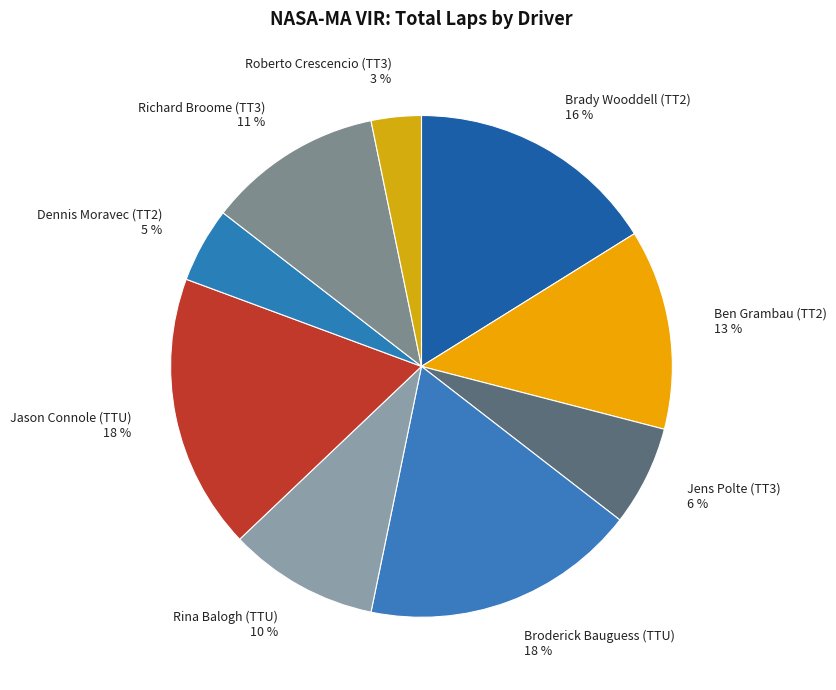

True or false: Ben Grambau (TT2) accounts for 13% of the total.

True